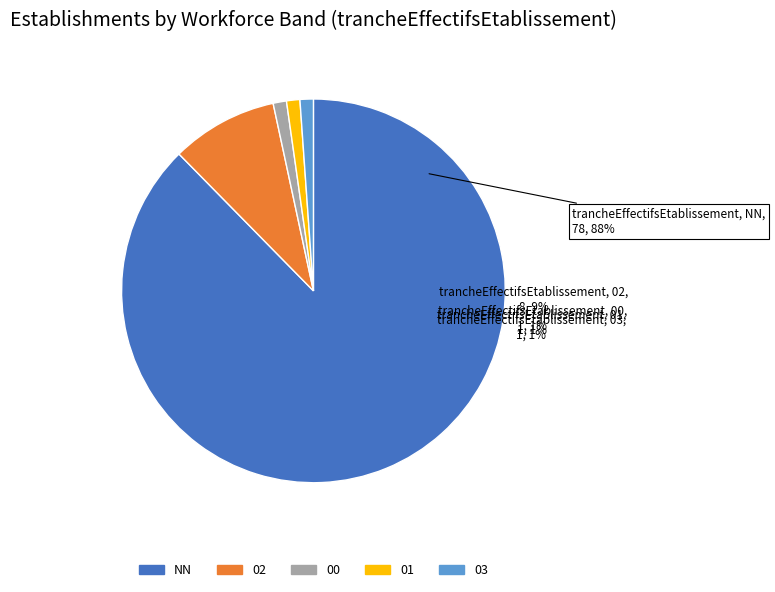

What is the total percentage of 00 and 01?

2.2%